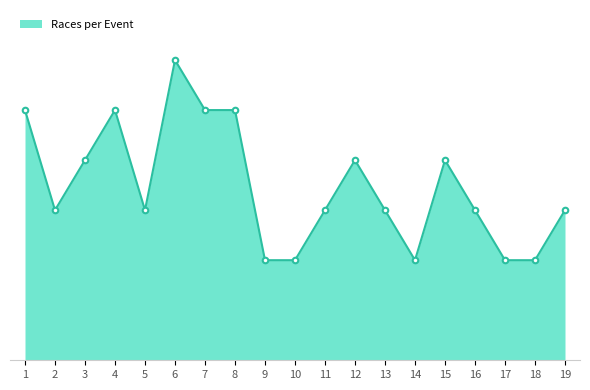

Is this an area chart (filled region under the line)?

Yes